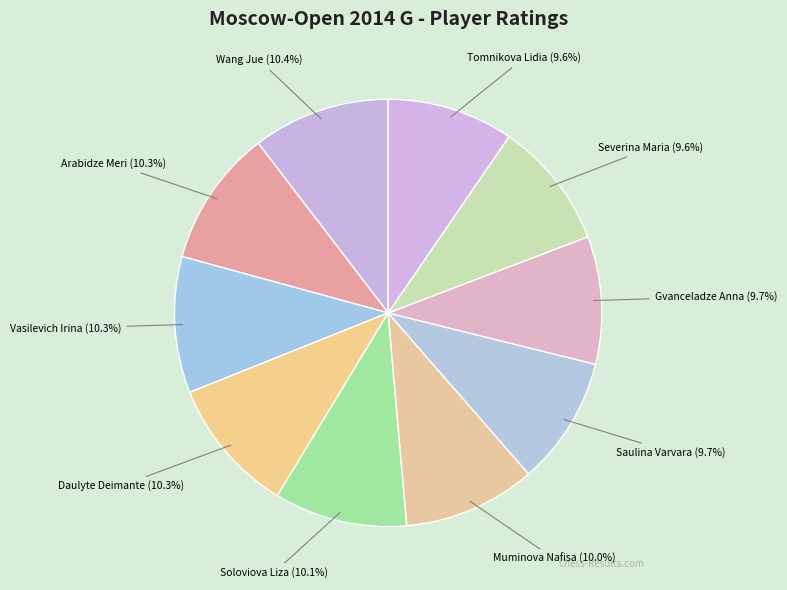

To the nearest percent, what percentage of the pie is Severina Maria?

10%